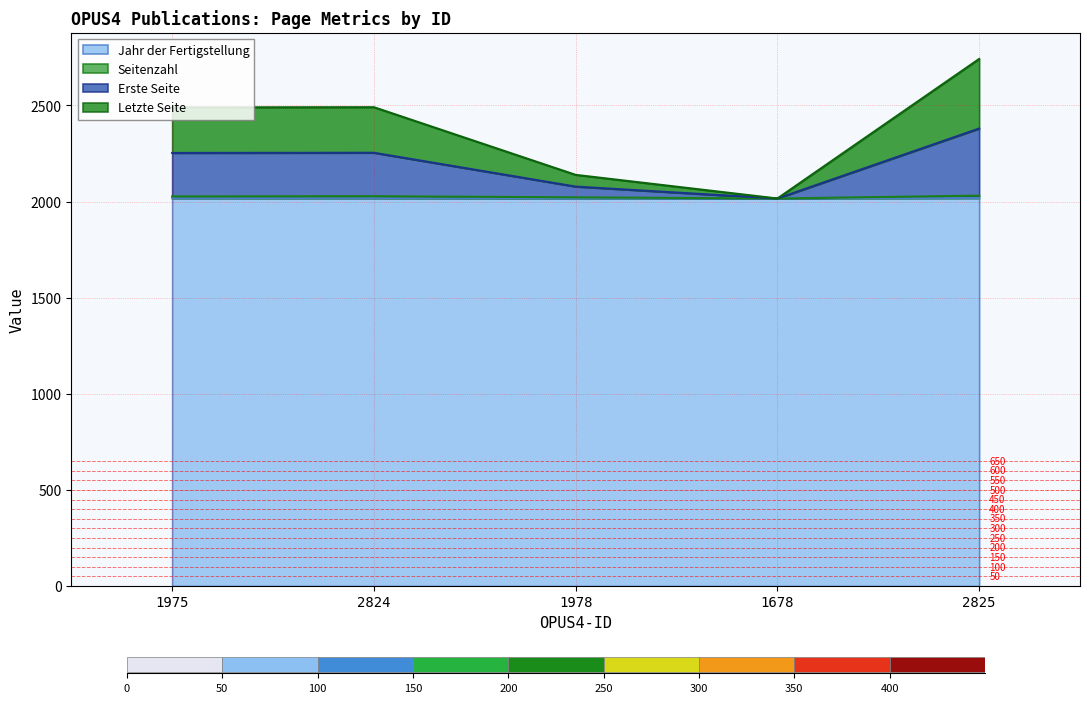

The value of Seitenzahl at 2824 is 2028. True or false?

True